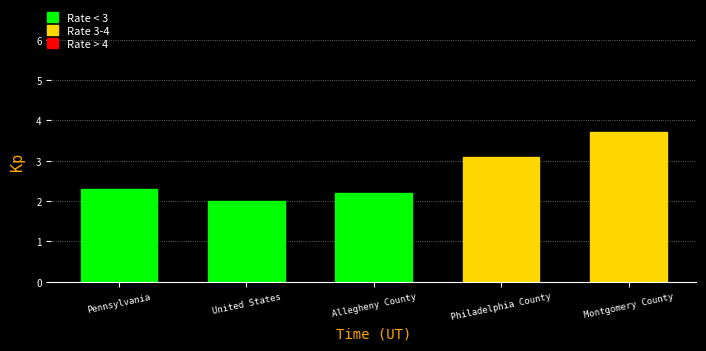

Reading left to right, transcribe all the data shown in this chart.

2.3	2.0	2.2	3.1	3.7